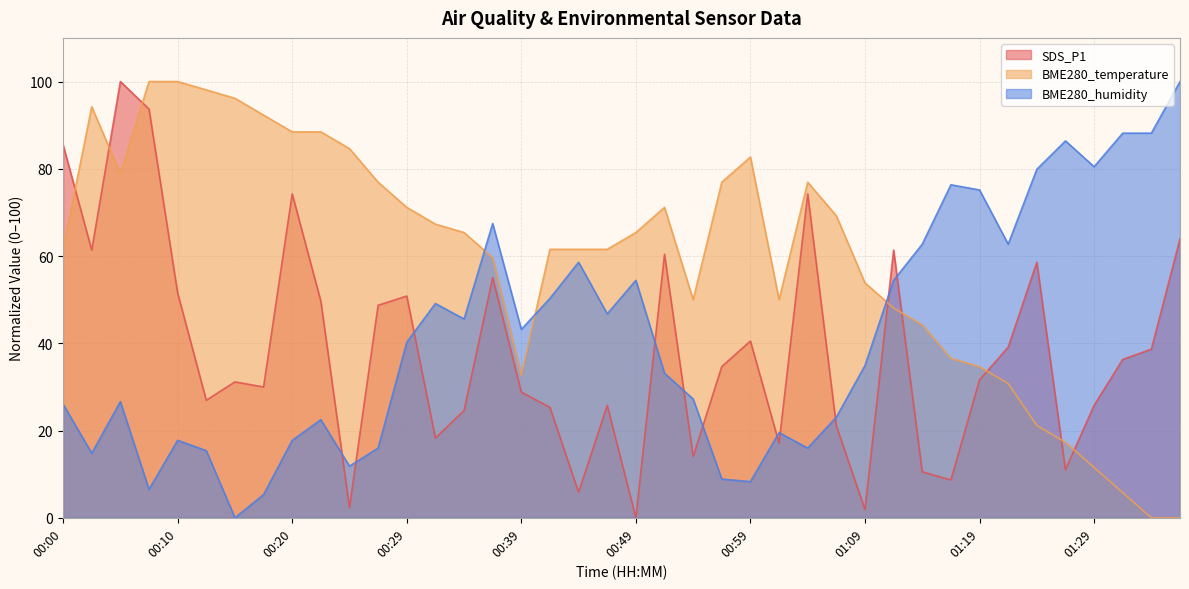

Is the value of BME280_humidity at 00:03 greater than the value of BME280_temperature at 01:14?

No